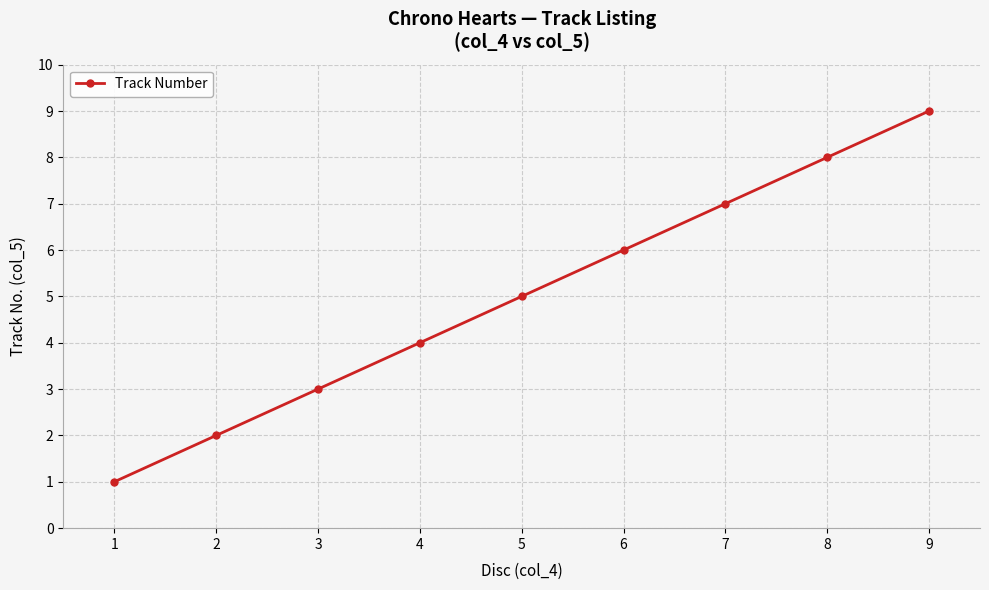

What is the difference between the maximum and second lowest values?

7